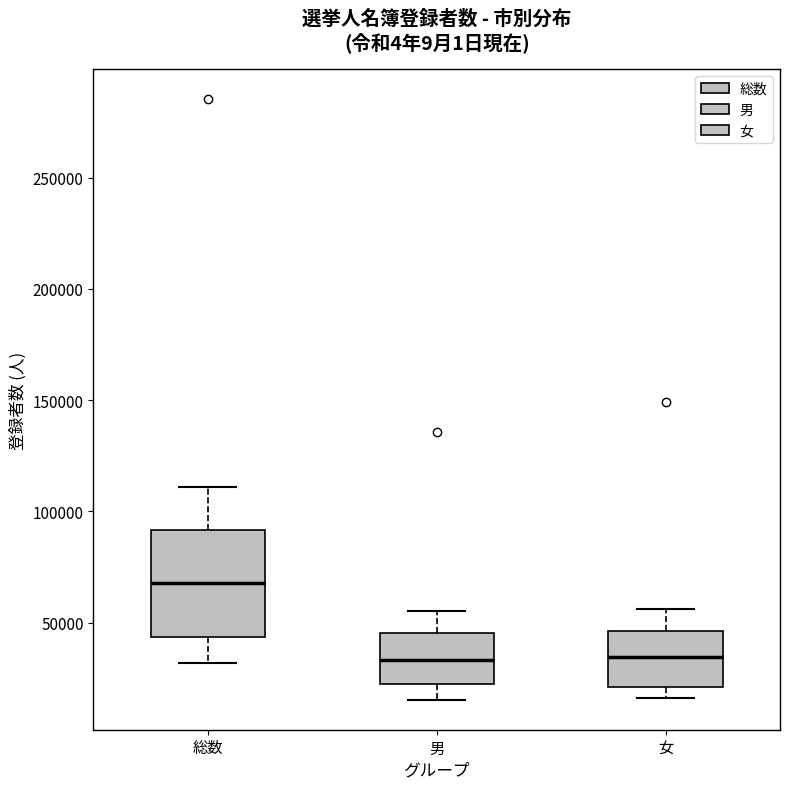

Reading left to right, read every box against the y-axis: the position of its median line, the range the box covers, and the ends of its whiskers. The values are not printed on the chart, so give them approximately, as read against the axis.

総数: median 70000, box 45000 to 90000, whiskers 30000 to 110000
男: median 35000, box 20000 to 45000, whiskers 15000 to 55000
女: median 35000, box 20000 to 45000, whiskers 15000 to 55000